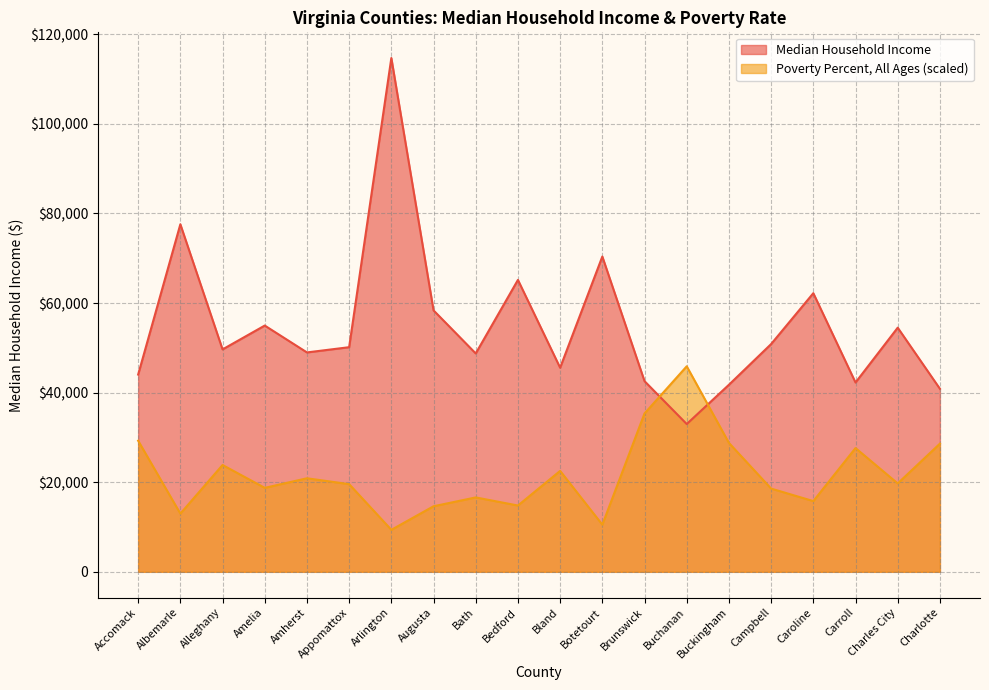

True or false: Median Household Income has a value of 48980.0 at Amherst.

True